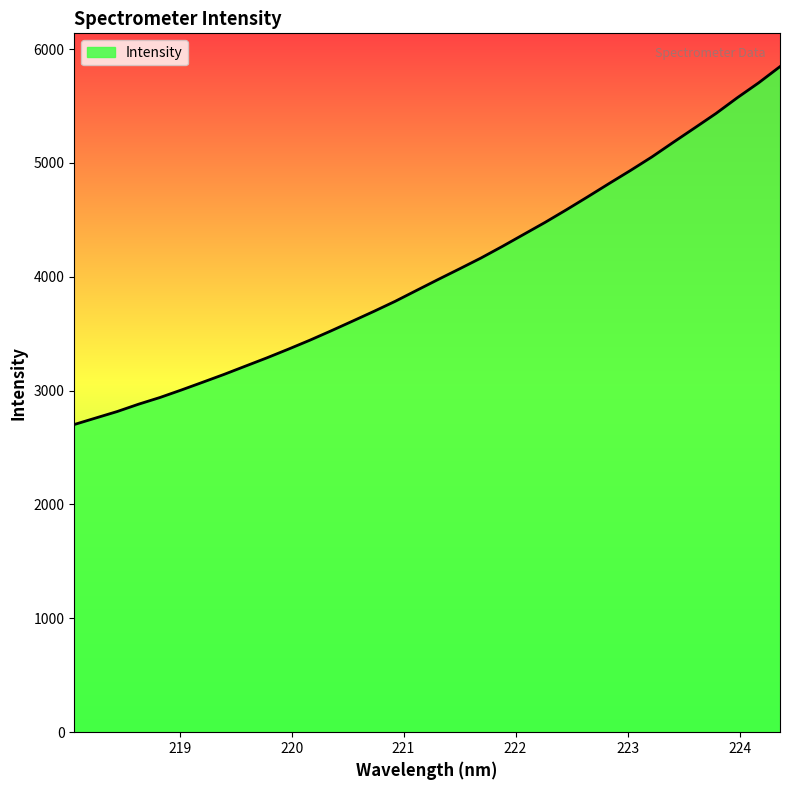

What is the maximum value shown in the chart?

5845.8